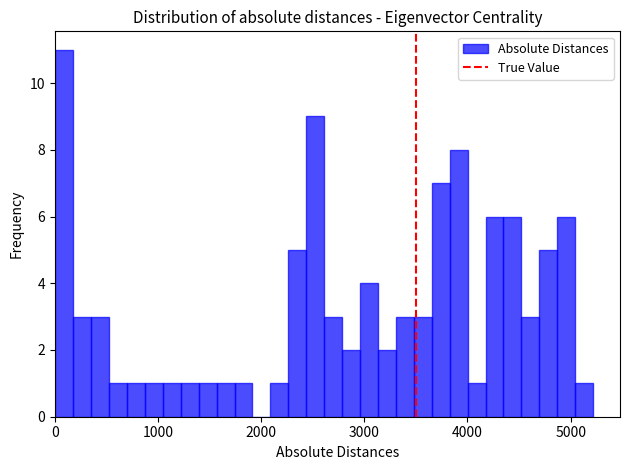

Around what value on the x-axis is the tallest bar? Give the approximate position of its centre, as read against the axis.

100